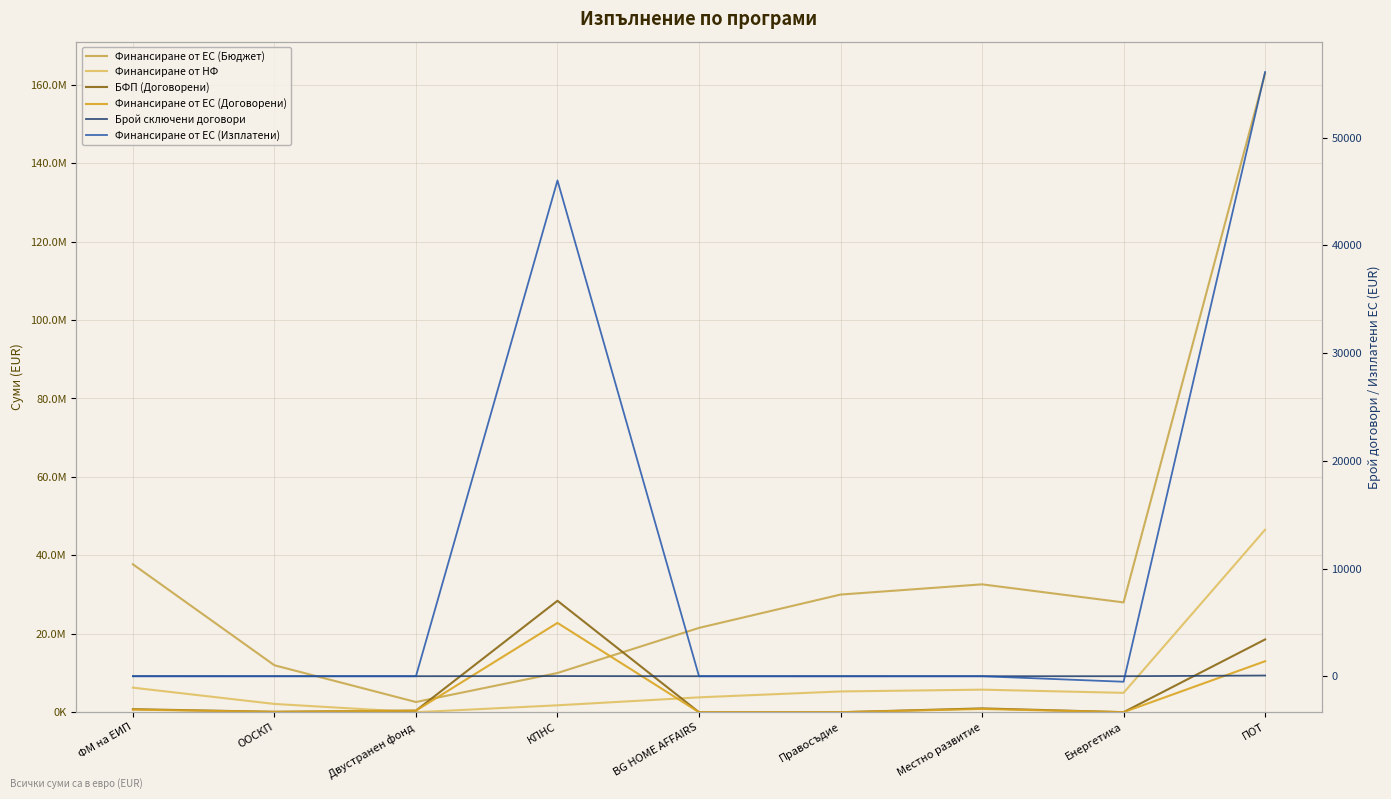

List the series in order of their peak value, lowest first.

Брой сключени договори, Финансиране от ЕС (Изплатени), Финансиране от ЕС (Договорени), БФП (Договорени), Финансиране от НФ, Финансиране от ЕС (Бюджет)